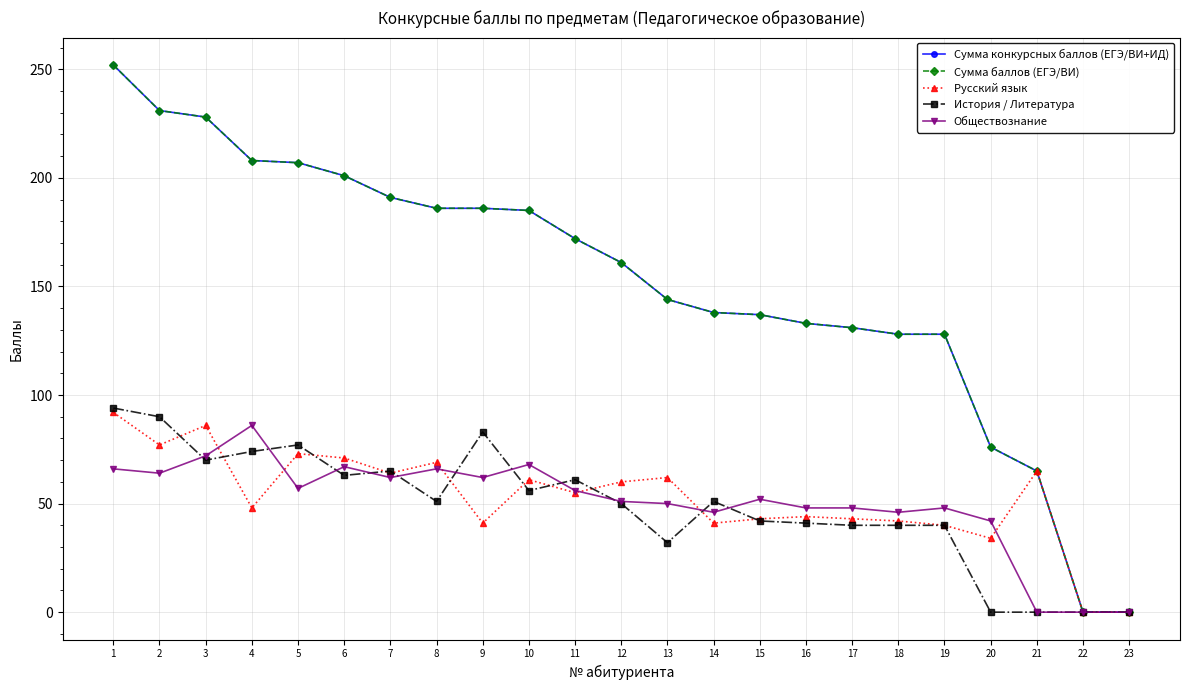

True or false: Сумма конкурсных баллов (ЕГЭ/ВИ+ИД) has a value of 201 at 6.

True